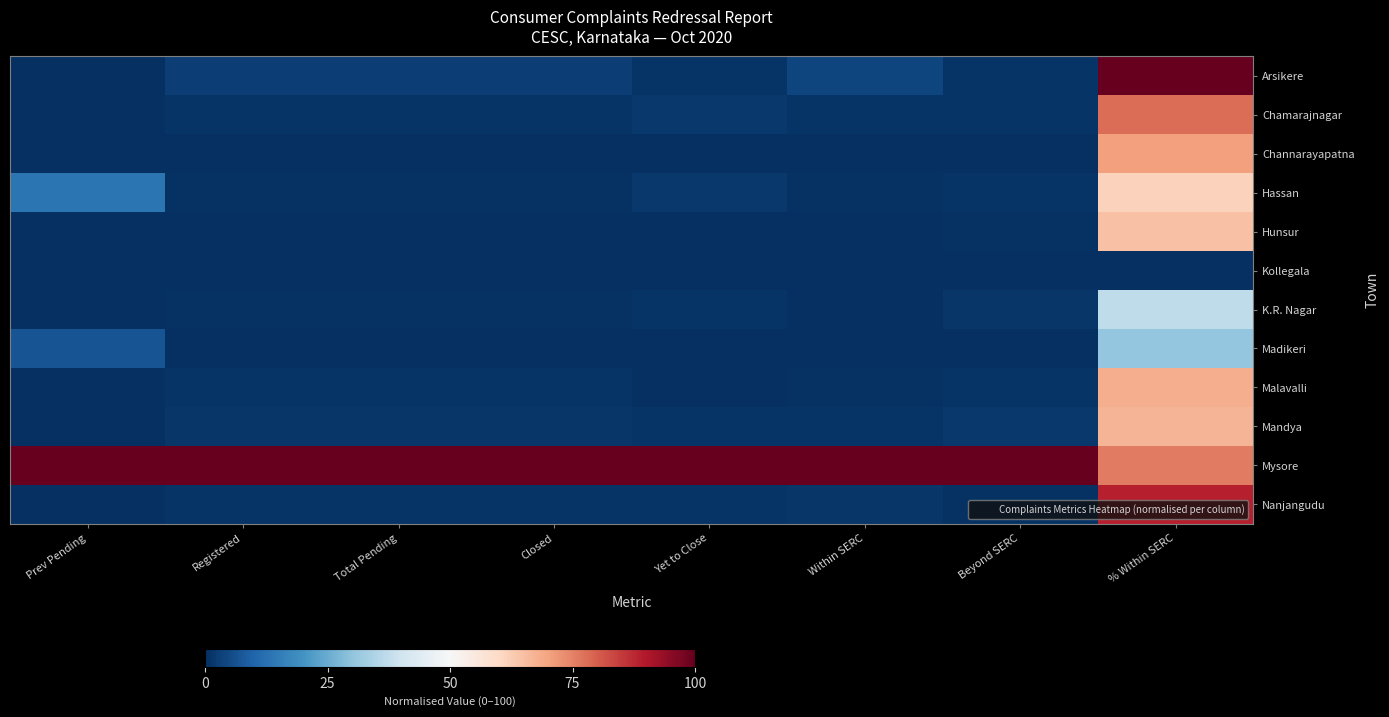

List the series in order of their peak value, lowest first.

Kollegala, Madikeri, K.R. Nagar, Hassan, Hunsur, Mandya, Malavalli, Channarayapatna, Chamarajnagar, Nanjangudu, Arsikere, Mysore